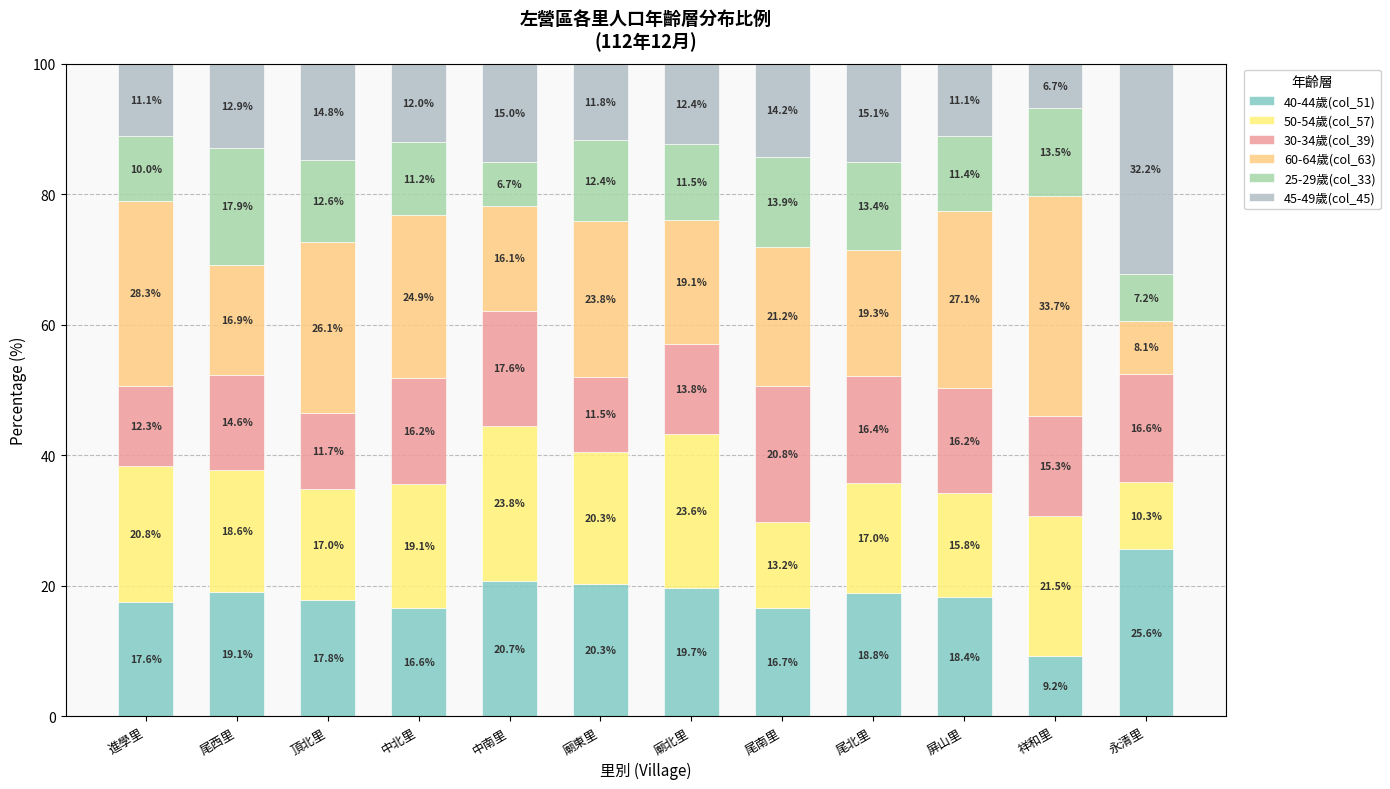

Does the chart contain stacked bars?

Yes